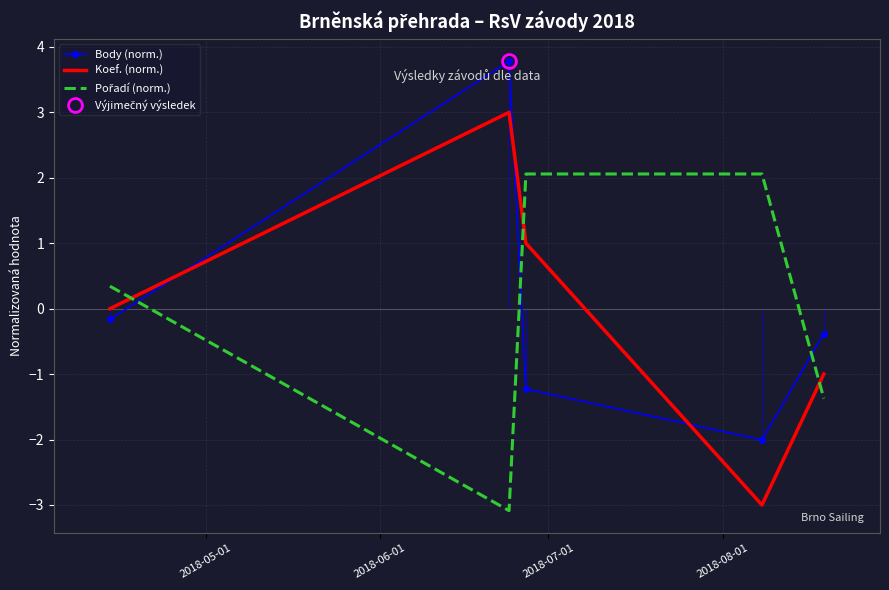

True or false: Koef. (norm.) and Pořadí (norm.) intersect in this chart.

True